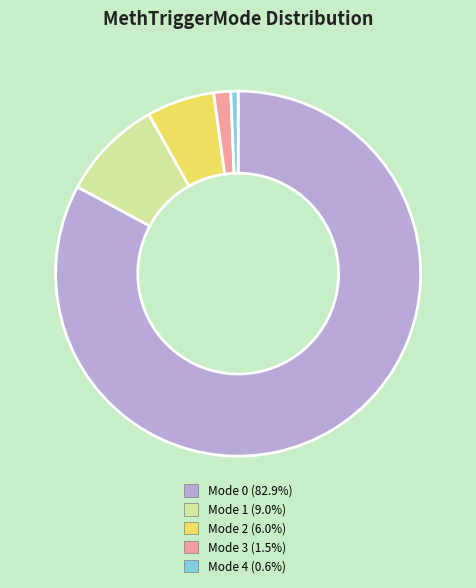

How many slices are in this pie chart?

5